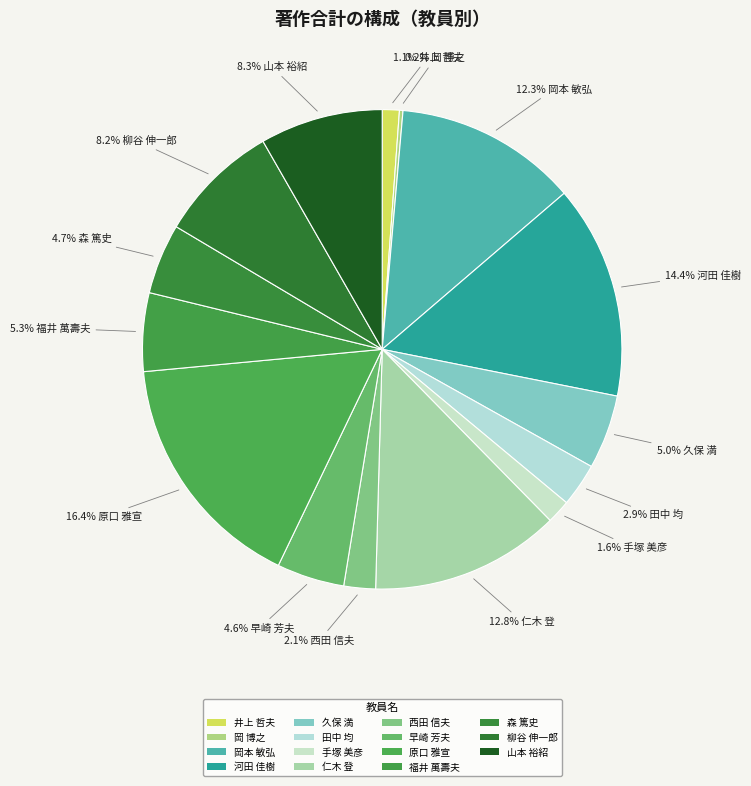

Which has a higher value, 仁木 登 or 田中 均?

仁木 登